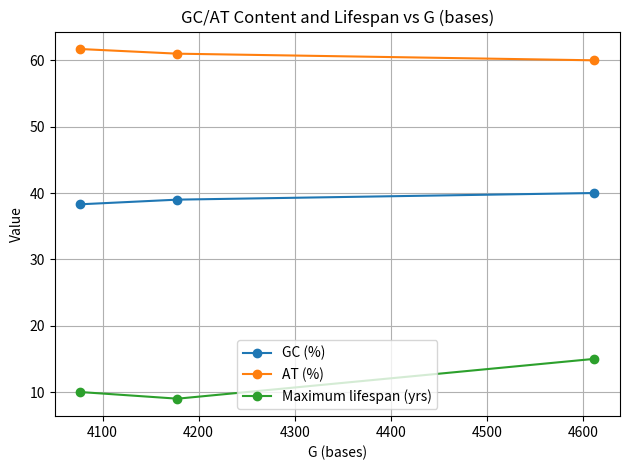

Reading left to right, list all the values displayed in this chart.

GC (%): 38.3	39.0	40.0
AT (%): 61.7	61.0	60.0
Maximum lifespan (yrs): 10.0	9.0	15.0